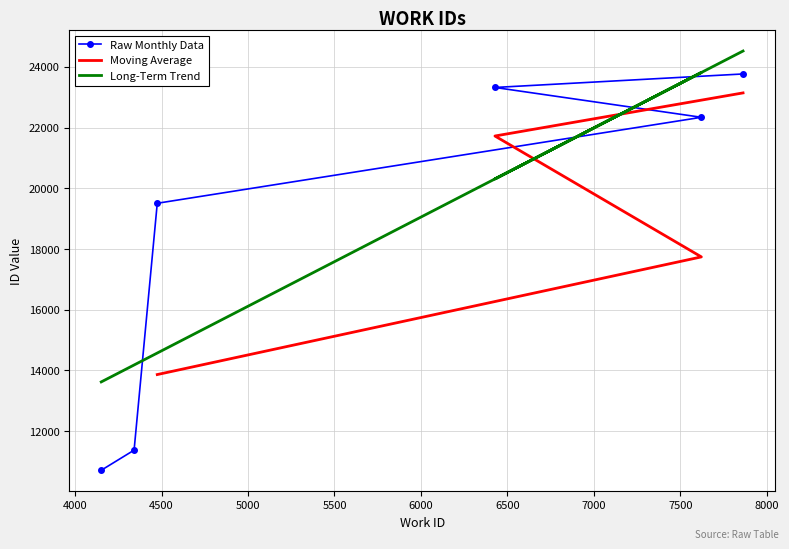

Between 7622 and 4341, which is larger?

7622